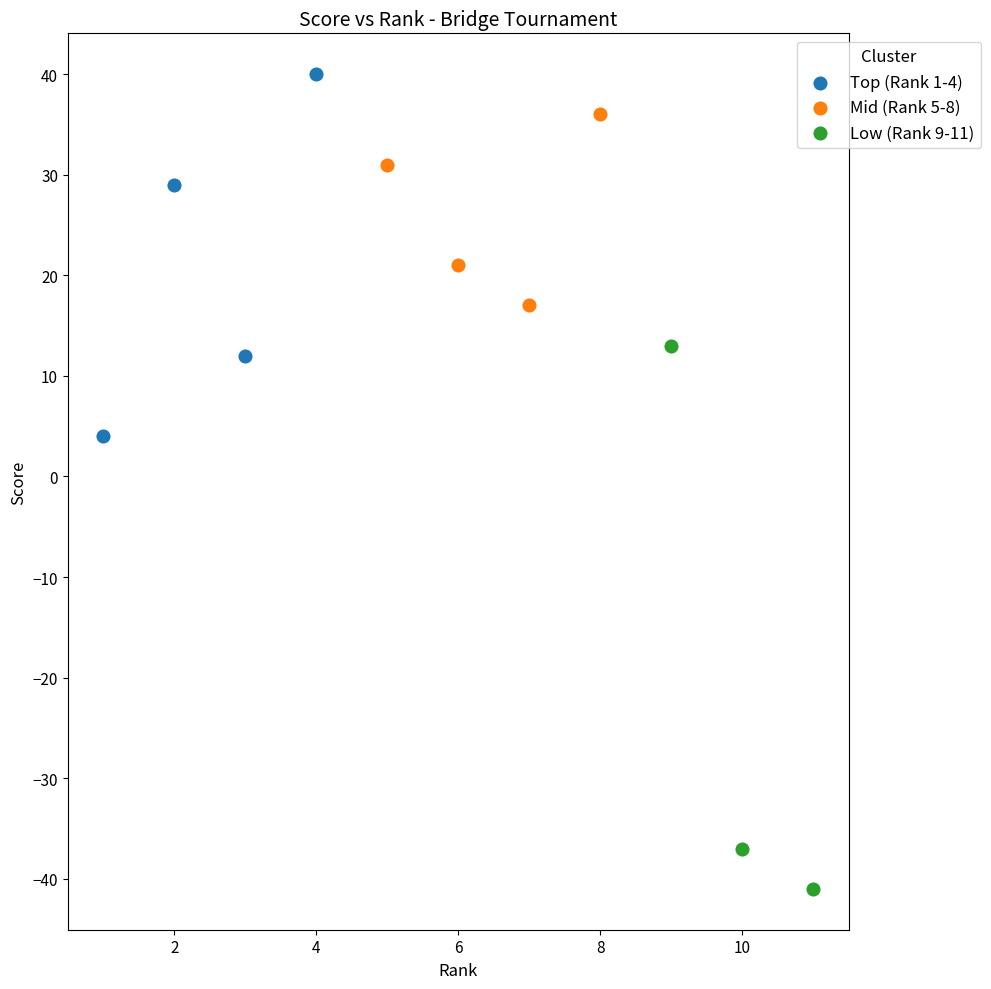

Which series has the widest spread of Y values?

Low (Rank 9-11)